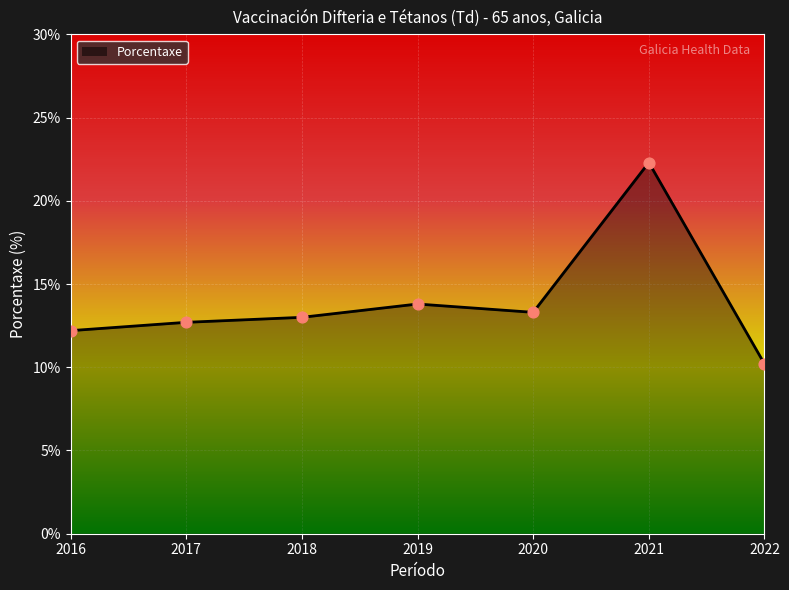

What is the ratio of the value at 2022 to the value at 2018?

0.8